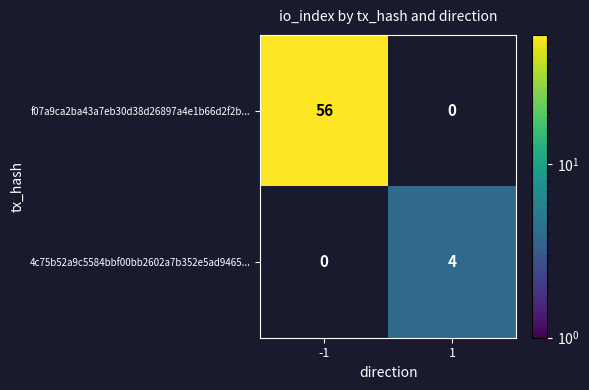

The value of f07a9ca2ba43a7eb30d38d26897a4e1b66d2f2b... at -1 is 56. True or false?

True